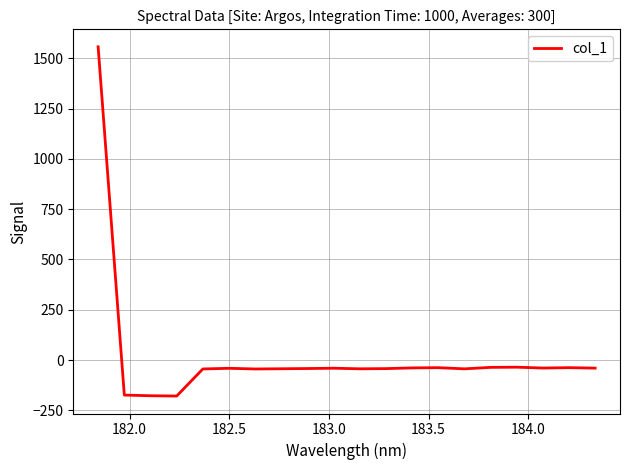

What is the difference between the maximum and minimum values?

1736.3